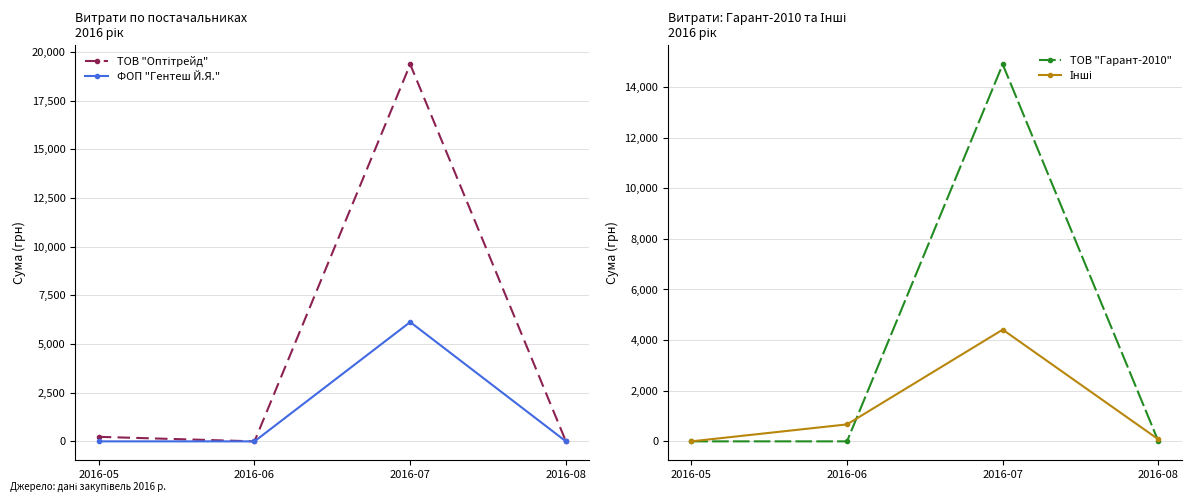

How many times do ТОВ "Гарант-2010" and Інші cross each other?

2